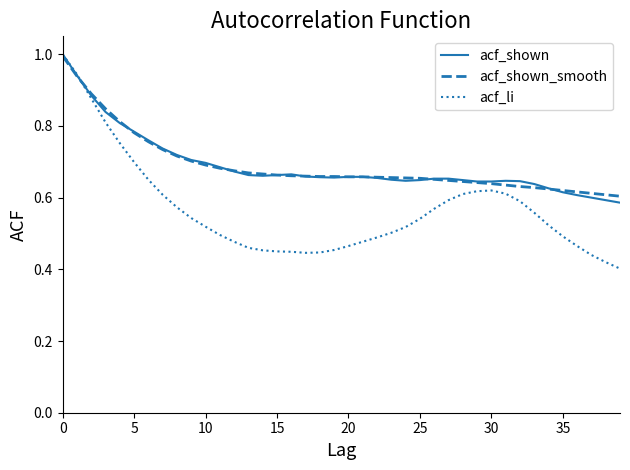

True or false: acf_shown has more than 1 interior local peaks.

True